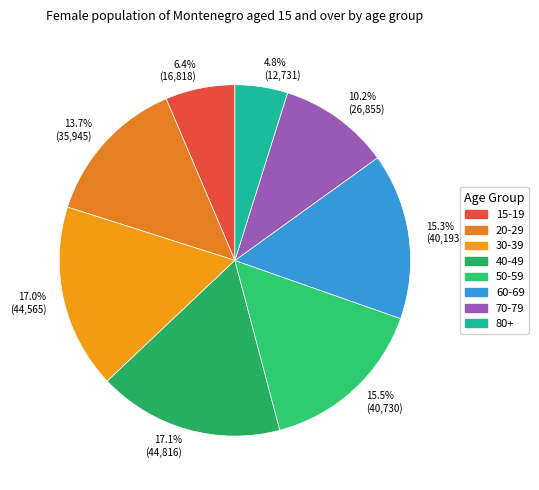

Count the number of slices in the pie.

8